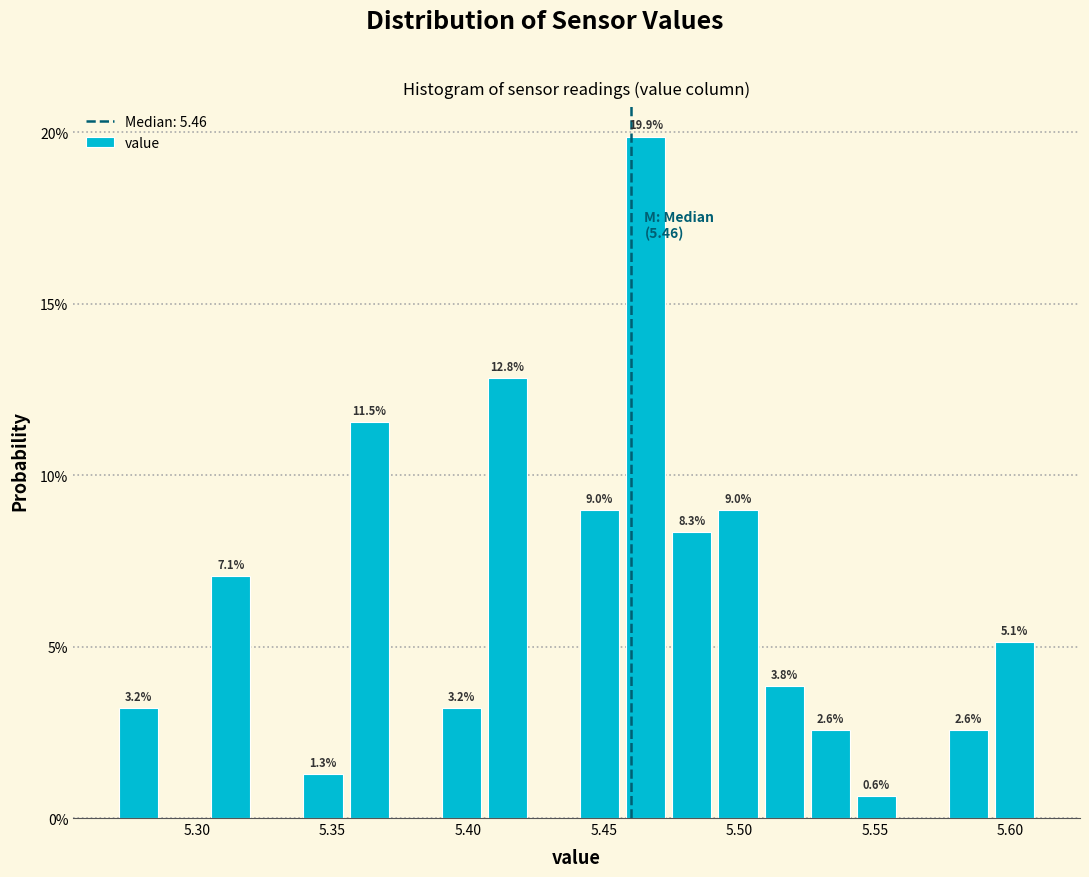

Read against the x-axis, roughly where is the centre of the tallest bar?

5.465